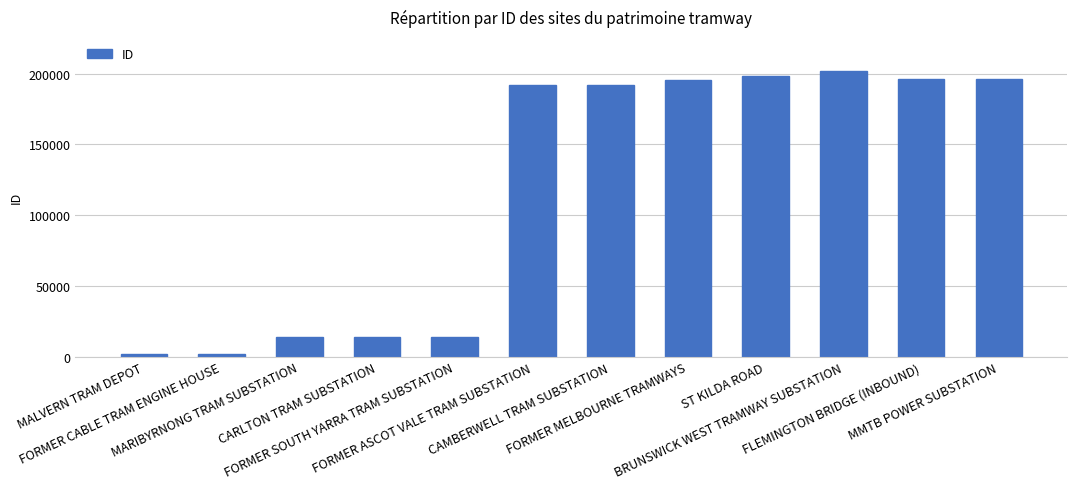

What is the maximum value shown in the chart?

201776